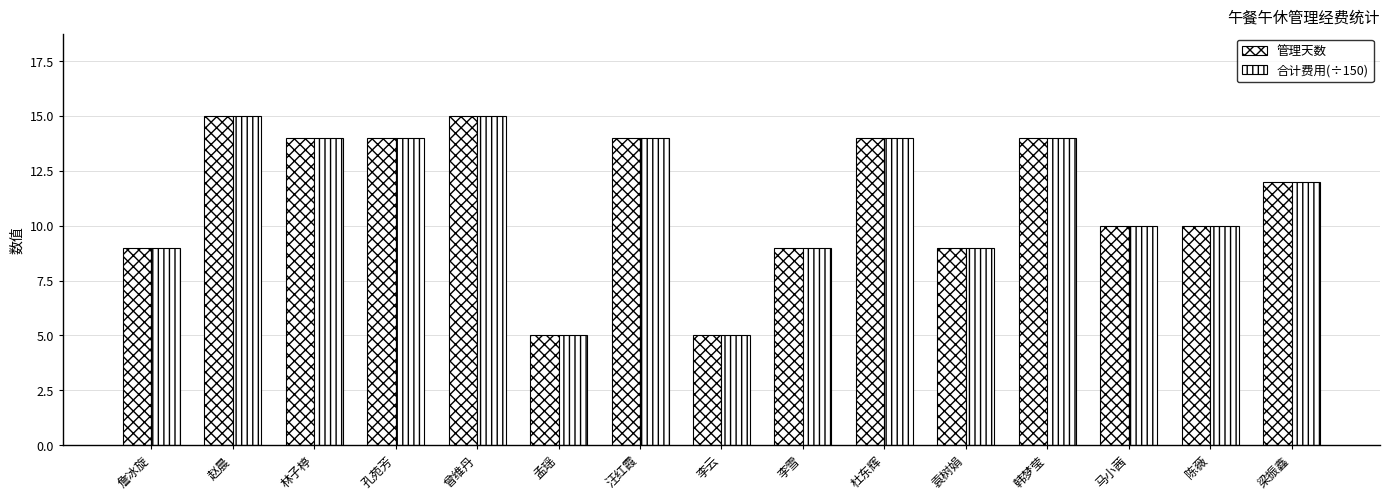

How many categories are shown in the chart?

15